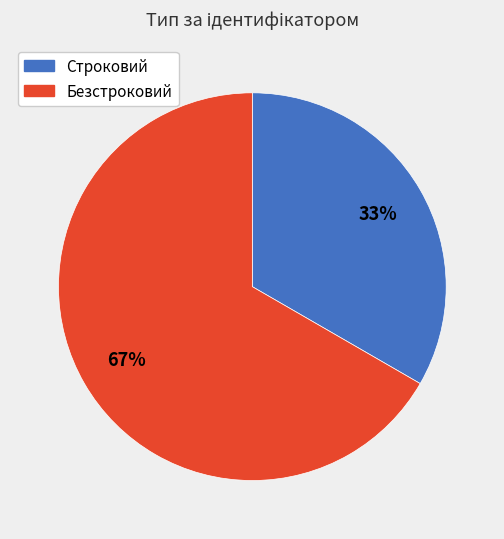

Rank the categories by value from highest to lowest.

Безстроковий, Строковий